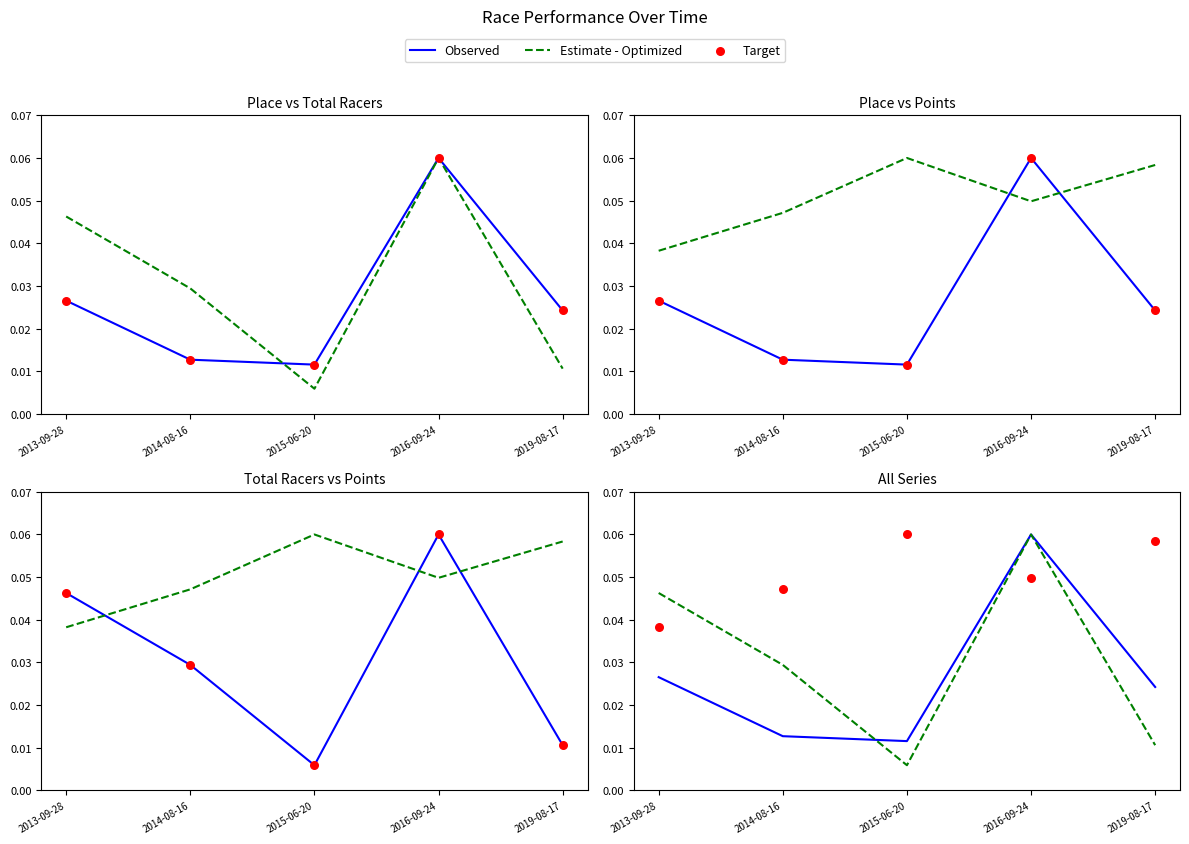

Which series has the largest Y range (max minus min)?

Estimate - Optimized